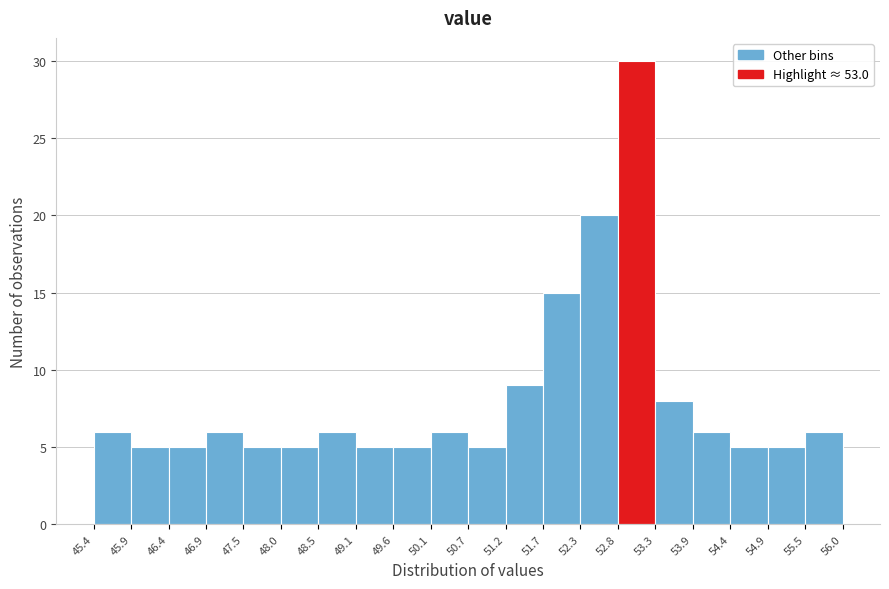

Reading left to right, transcribe this chart: for each bar, give the range it covers on the x-axis and its height. The values are not printed on the chart, so give them approximately, as read against the axis.

45.4 to 45.9: 6
45.9 to 46.4: 5
46.4 to 46.9: 5
46.9 to 47.5: 6
47.5 to 48.0: 5
48.0 to 48.5: 5
48.5 to 49.1: 6
49.1 to 49.6: 5
49.6 to 50.1: 5
50.1 to 50.7: 6
50.7 to 51.2: 5
51.2 to 51.7: 9
51.7 to 52.3: 15
52.3 to 52.8: 20
52.8 to 53.3: 30
53.3 to 53.9: 8
53.9 to 54.4: 6
54.4 to 54.9: 5
54.9 to 55.5: 5
55.5 to 56.0: 6